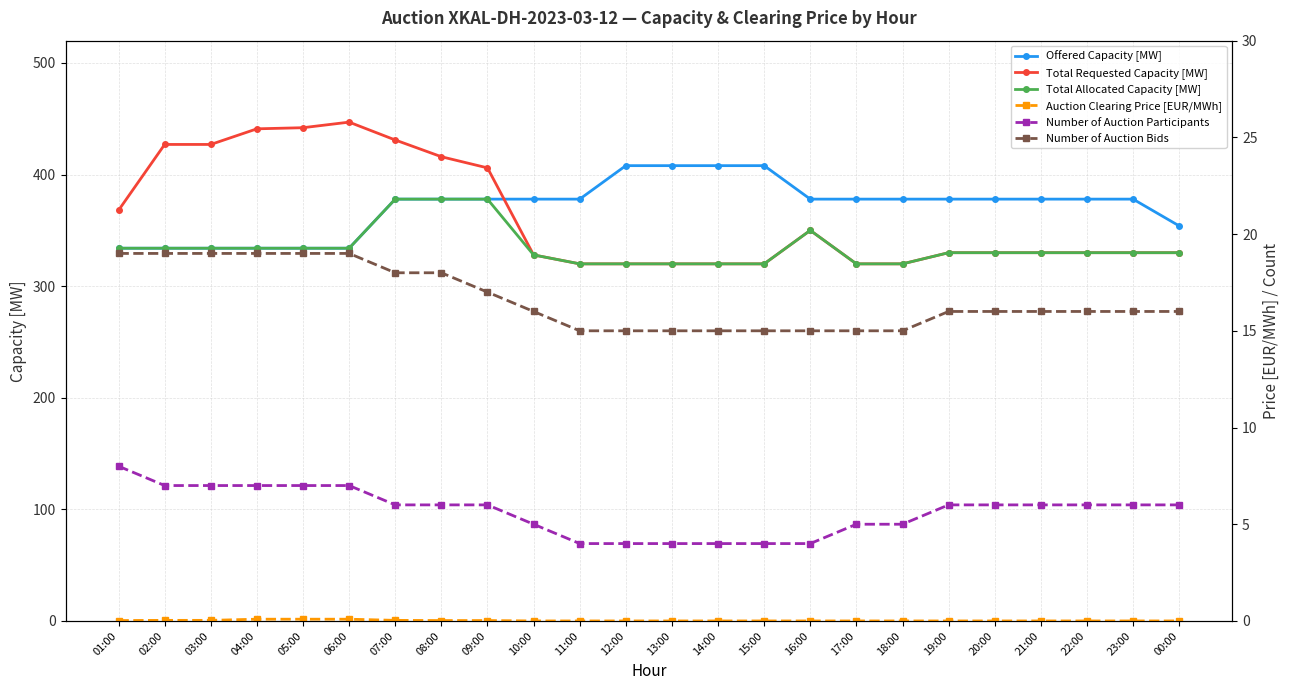

Rank the categories by Number of Auction Participants value from lowest to highest.

11:00, 12:00, 13:00, 14:00, 15:00, 16:00, 10:00, 17:00, 18:00, 07:00, 08:00, 09:00, 19:00, 20:00, 21:00, 22:00, 23:00, 00:00, 02:00, 03:00, 04:00, 05:00, 06:00, 01:00